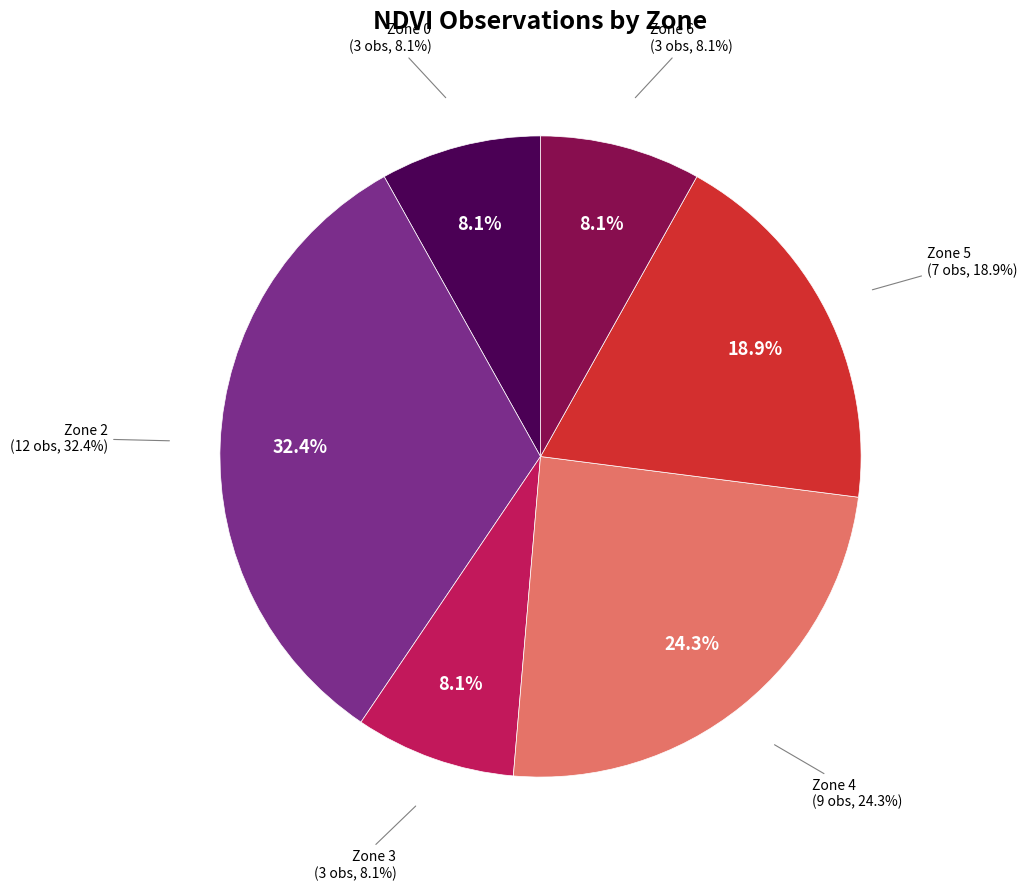

Rank the categories by value from lowest to highest.

Zone 0, Zone 3, Zone 6, Zone 5, Zone 4, Zone 2